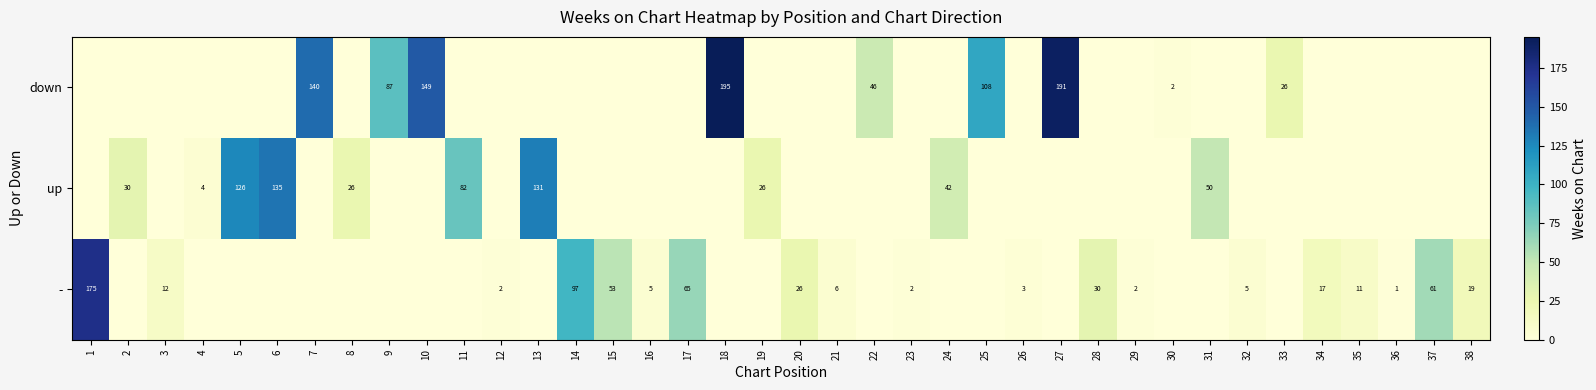

Is it true that down equals 195 at 18?

True